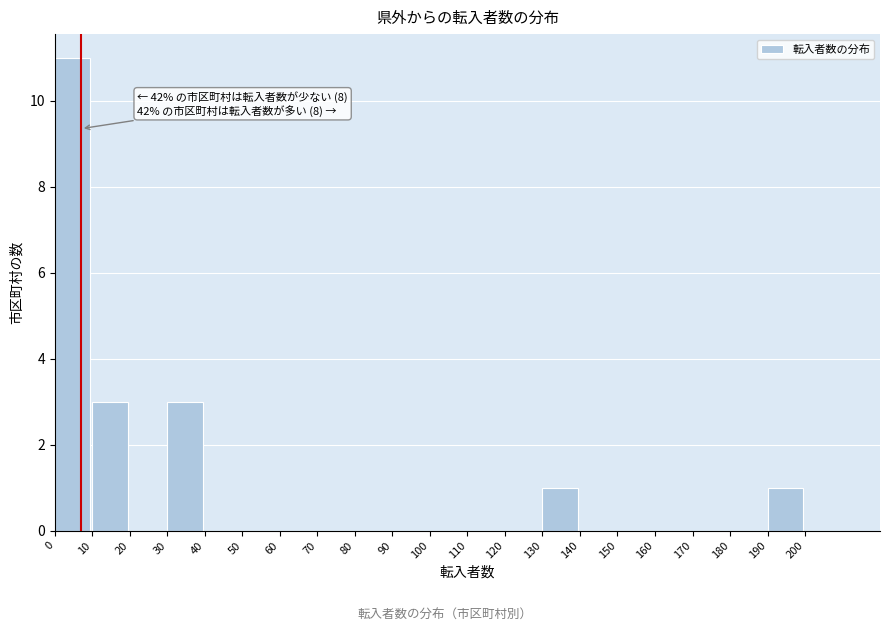

Over which range of the x-axis is the bar tallest?

0 to 10